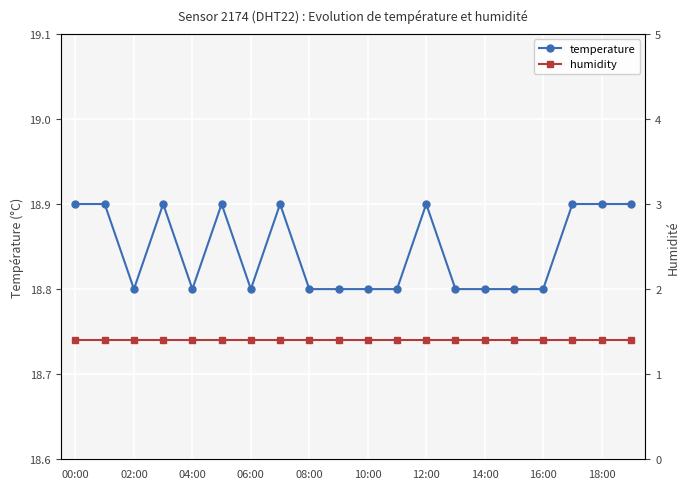

Which series has the largest total across all categories?

temperature